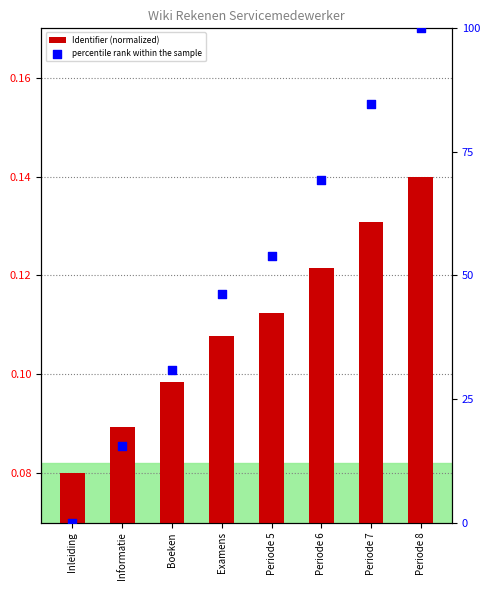

Which series has the largest Y range (max minus min)?

percentile rank within the sample